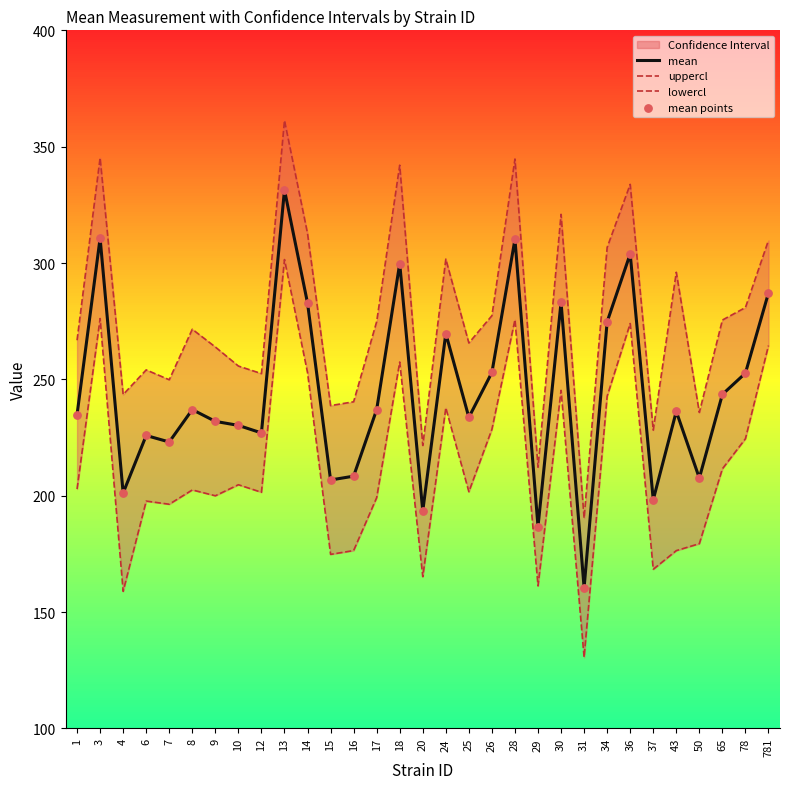

At how many categories does at least one series exceed 285?

11